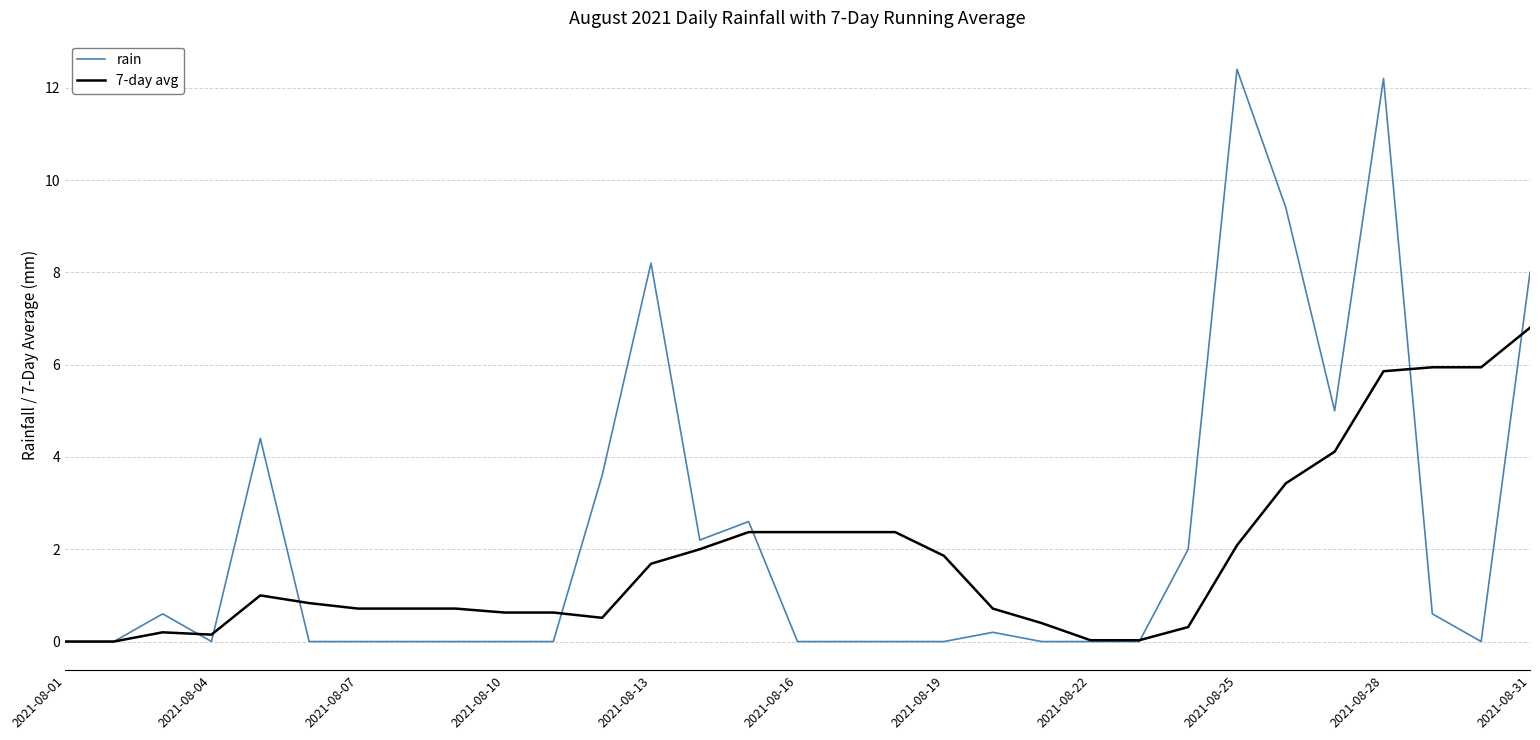

At which category is the sum across all series the highest?

2021-08-28